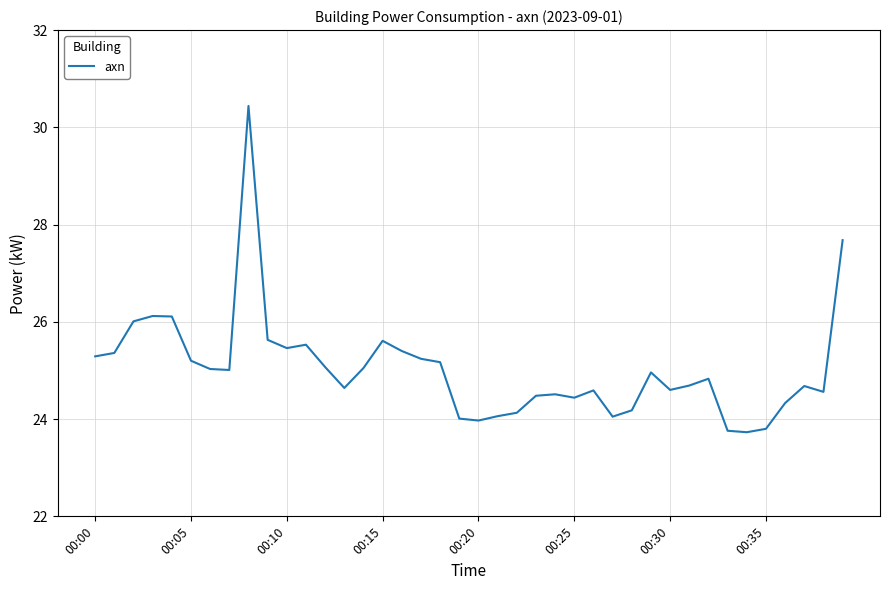

What is the difference between the maximum and minimum values?

6.7